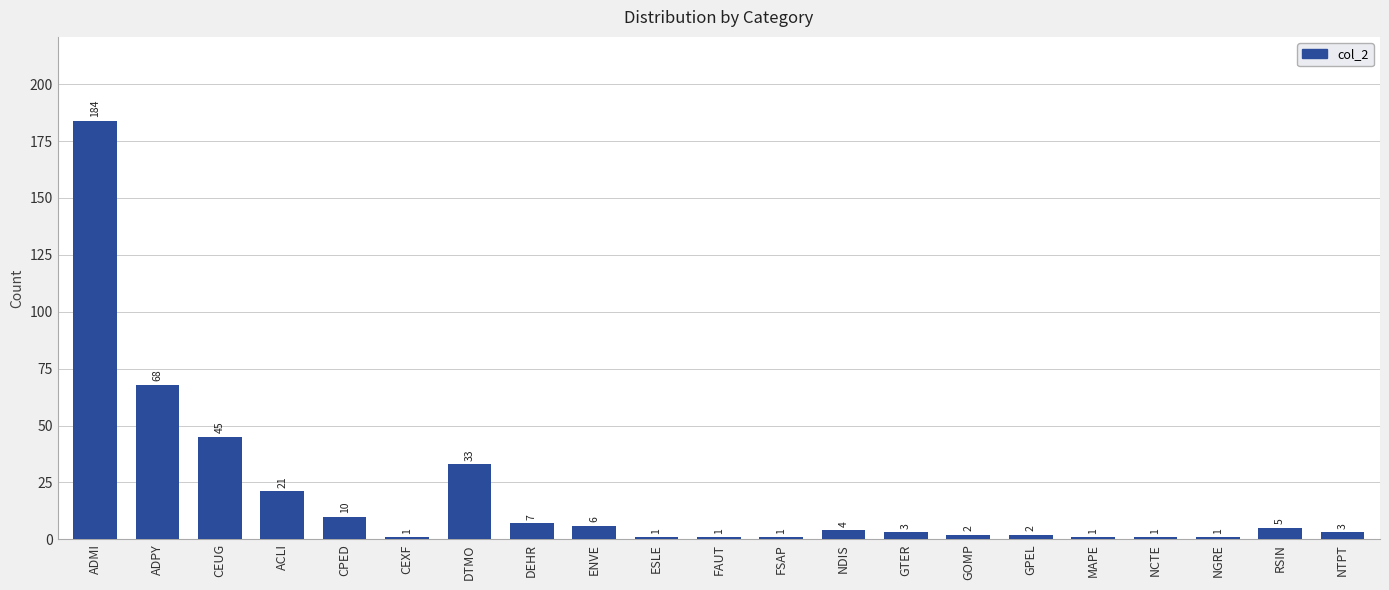

Reading right to left, extract all data points from this chart.

NTPT=3	RSIN=5	NGRE=1	NCTE=1	MAPE=1	GPEL=2	GOMP=2	GTER=3	NDIS=4	FSAP=1	FAUT=1	ESLE=1	ENVE=6	DEHR=7	DTMO=33	CEXF=1	CPED=10	ACLI=21	CEUG=45	ADPY=68	ADMI=184